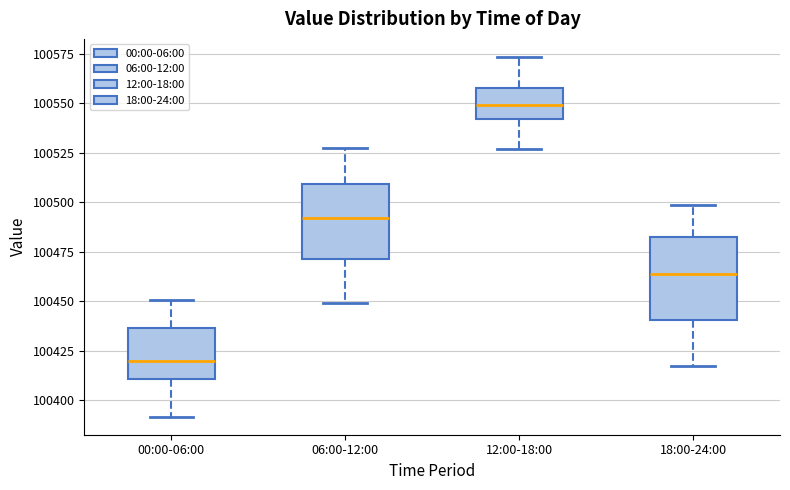

Where does the lower whisker of the box for 06:00-12:00 end on the y-axis? The values are not printed on the chart, so give them approximately, as read against the axis.

100450